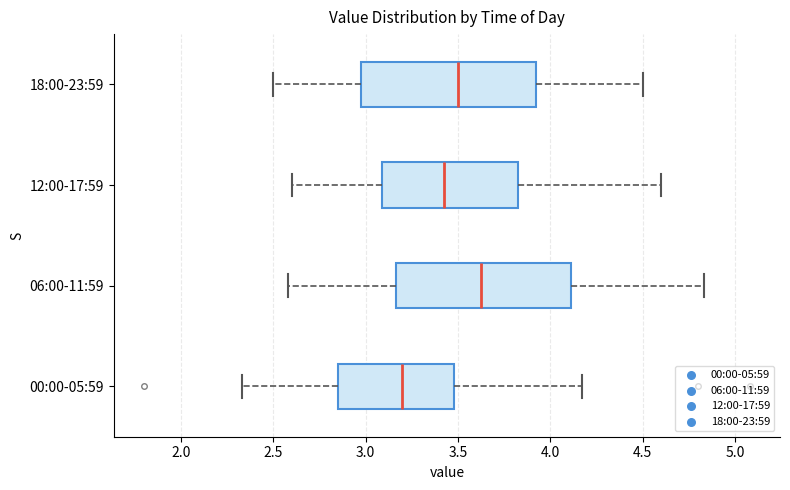

Which box has the furthest to the right median line?

06:00-11:59